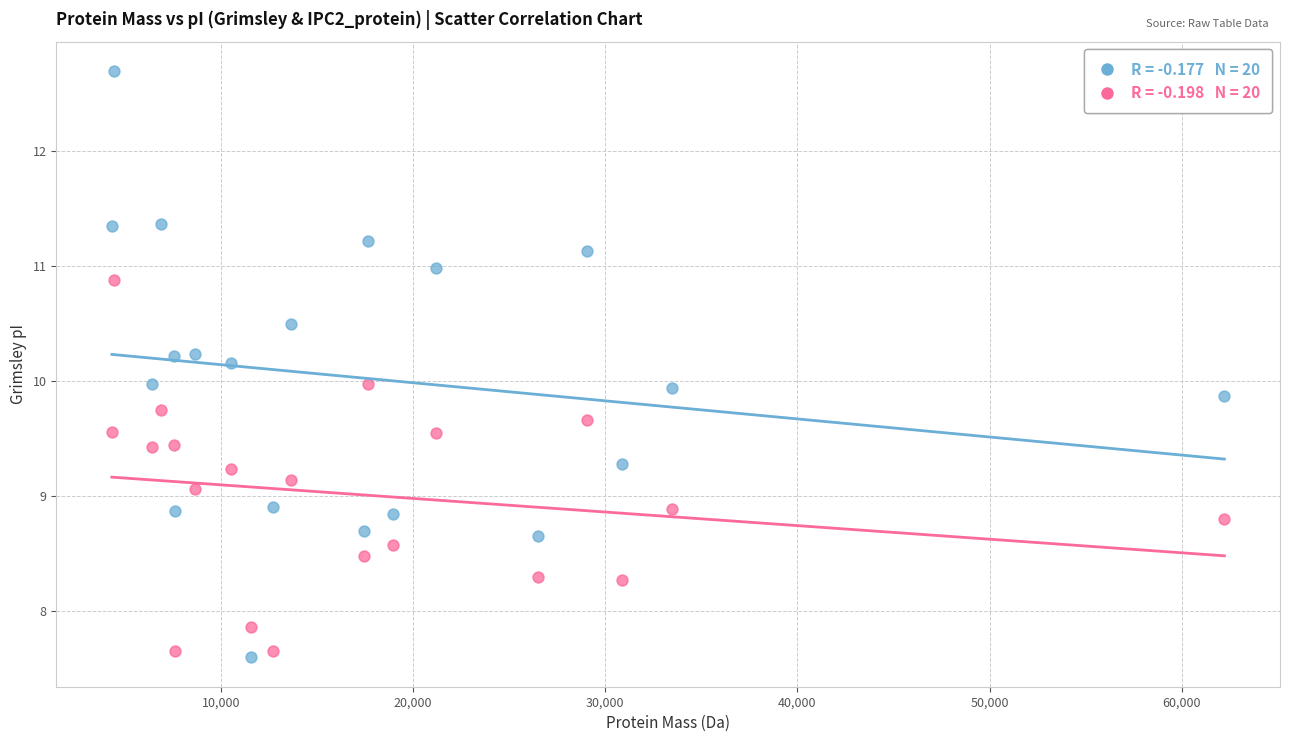

Across all data points, what is the range of Y values (max minus min)?

5.1